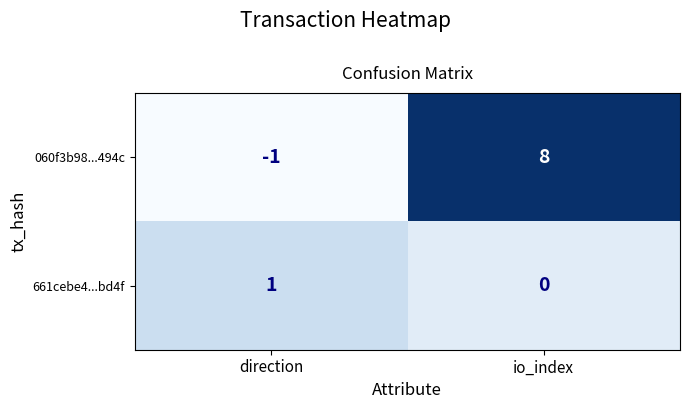

What is the smallest value displayed?

-1